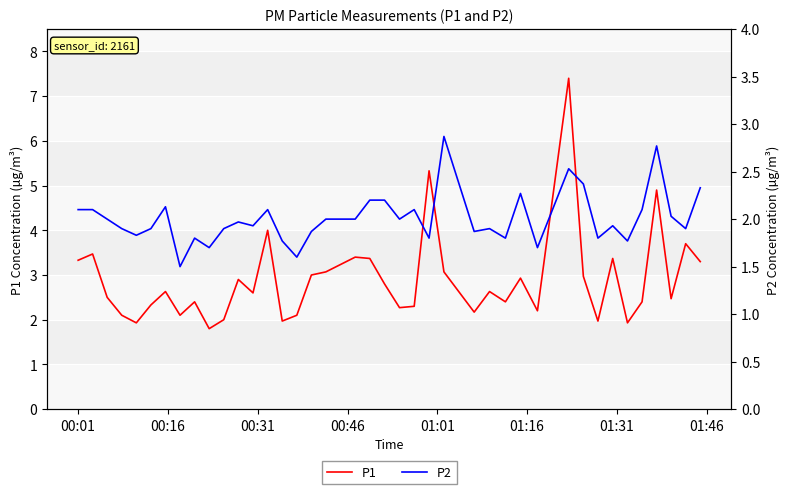

What is the maximum value for P1?

7.4